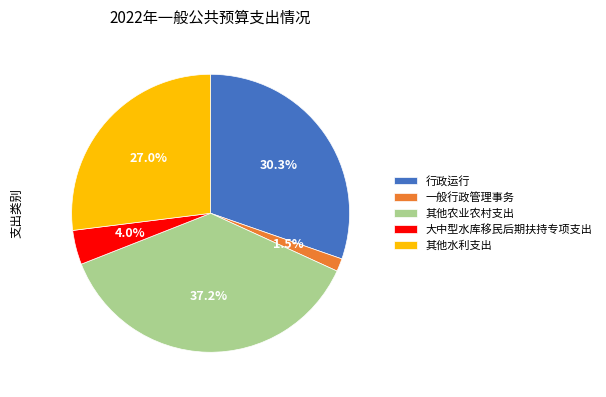

True or false: 其他水利支出 accounts for 14% of the total.

False